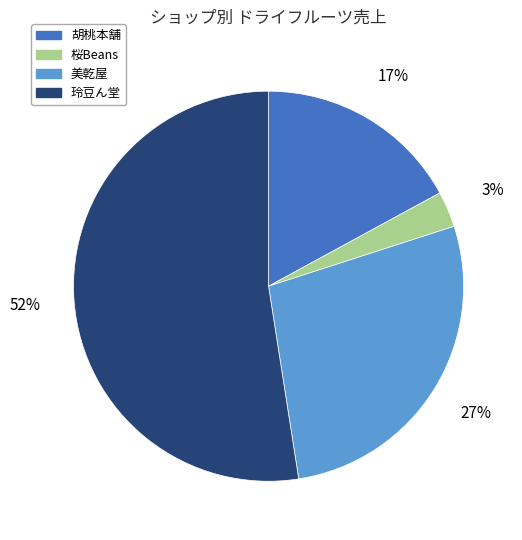

Which slice represents more than half of the pie?

玲豆ん堂